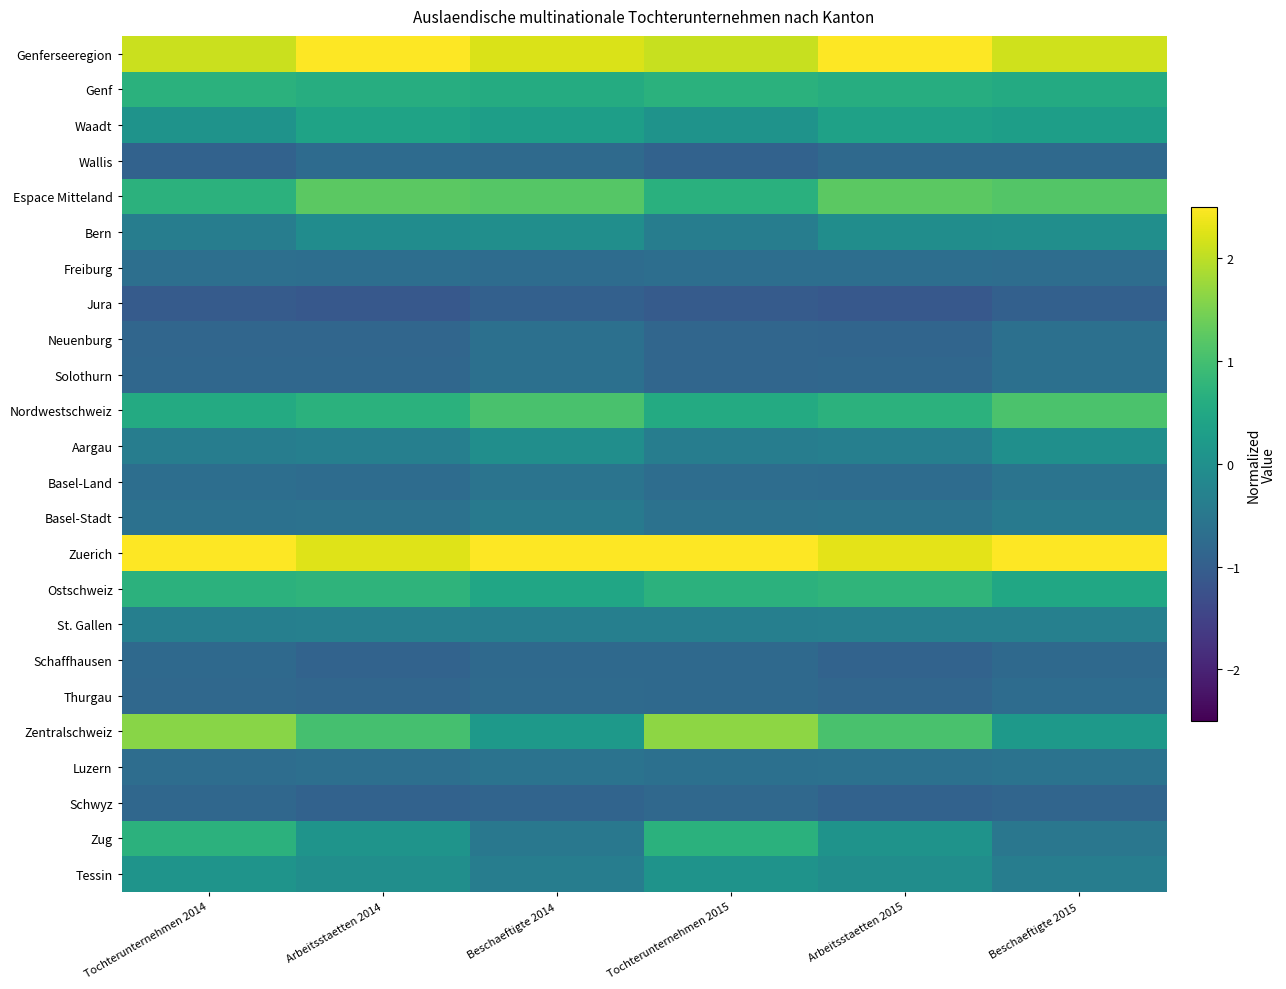

Count the number of categories in the chart.

6